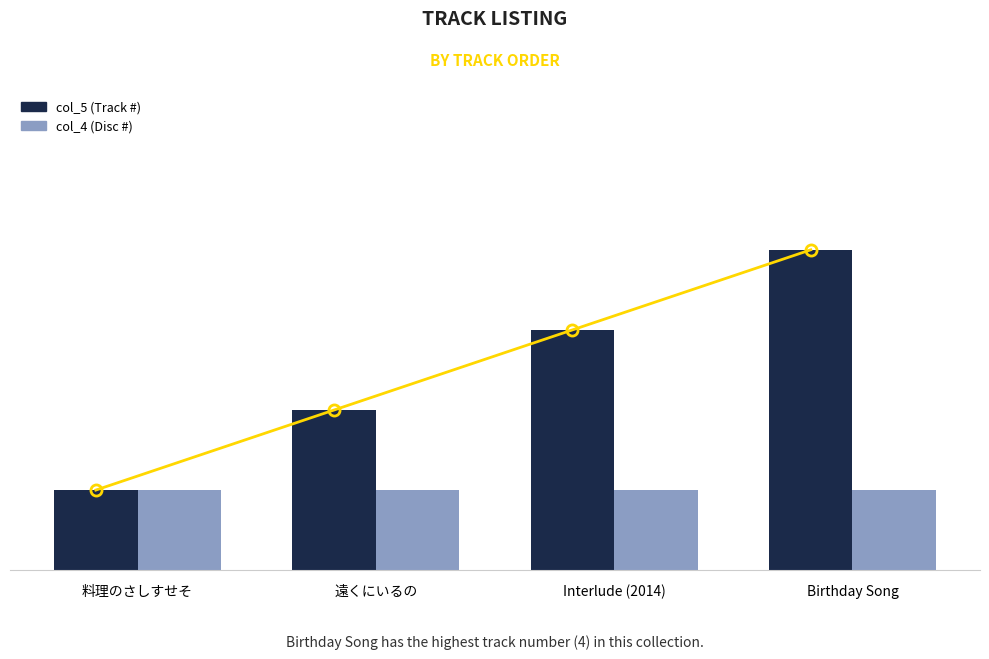

Which series changed the most between 料理のさしすせそ and Birthday Song?

col_5